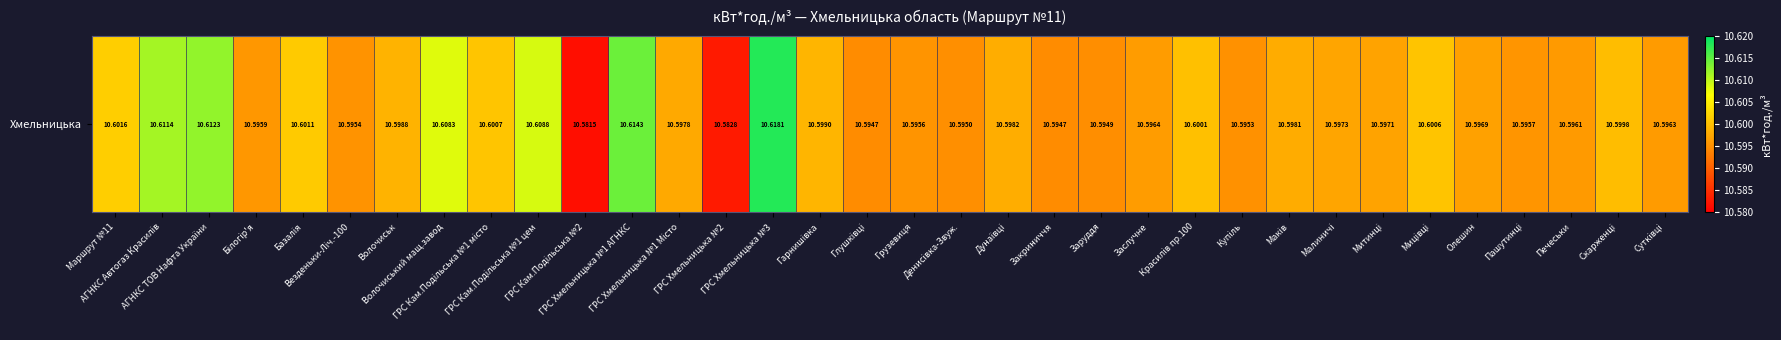

At which category does the chart reach its peak across all series?

ГРС Хмельницька №3